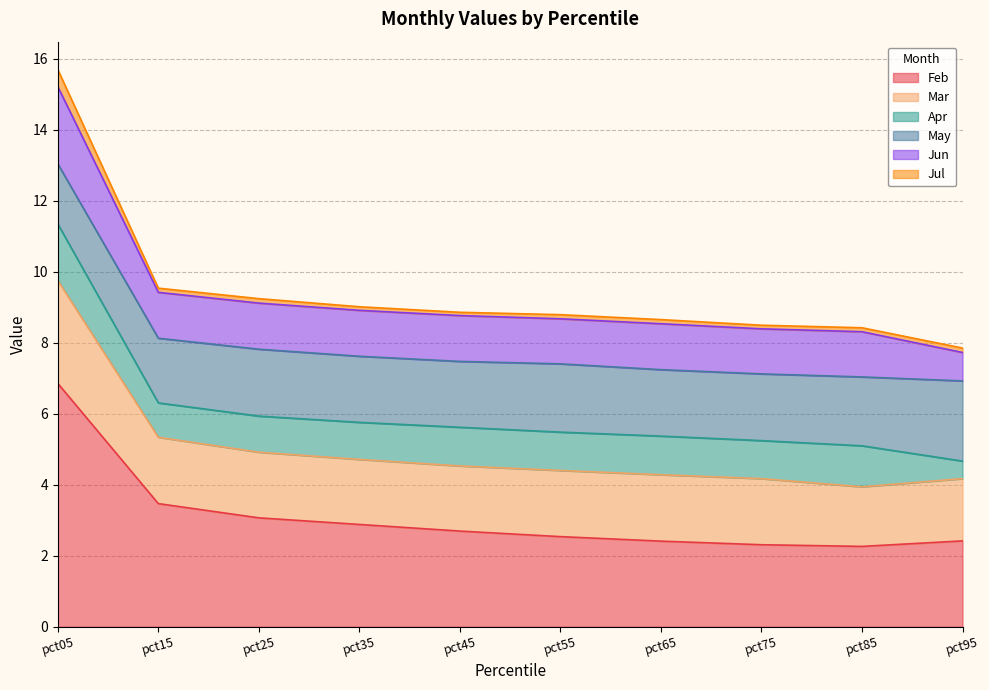

How many data points in Jun are above 1?

9